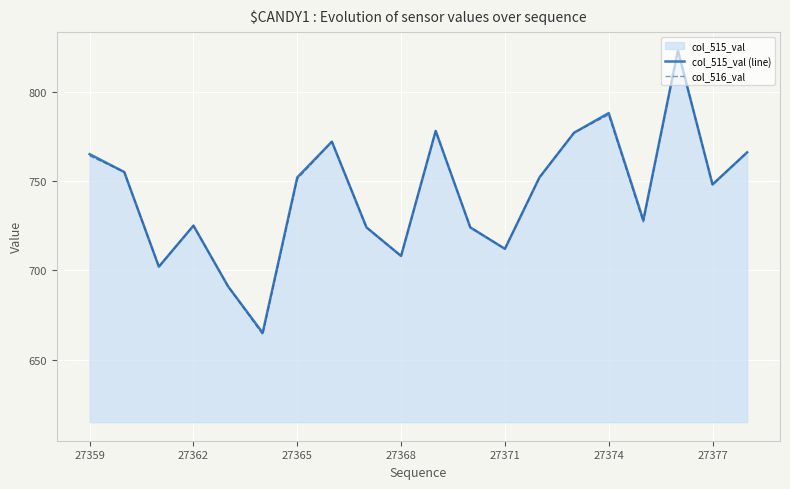

How many data points in col_515_val (line) are above 752?

8